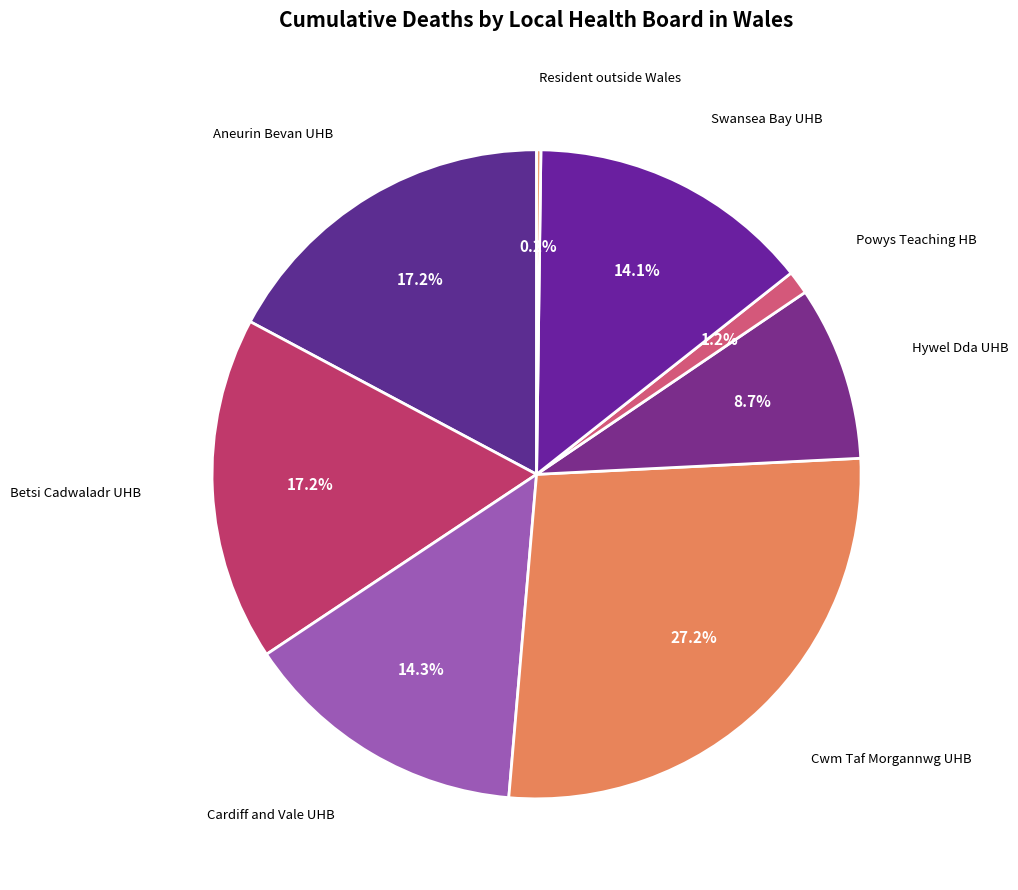

Which slice is the smallest?

Resident outside Wales